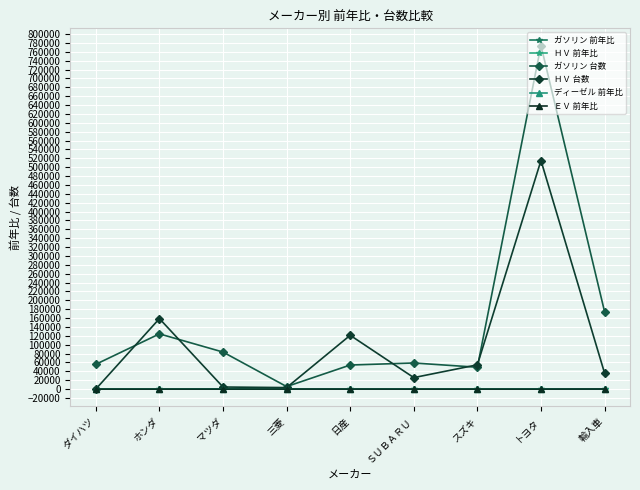

Is this an area chart (filled region under the line)?

No